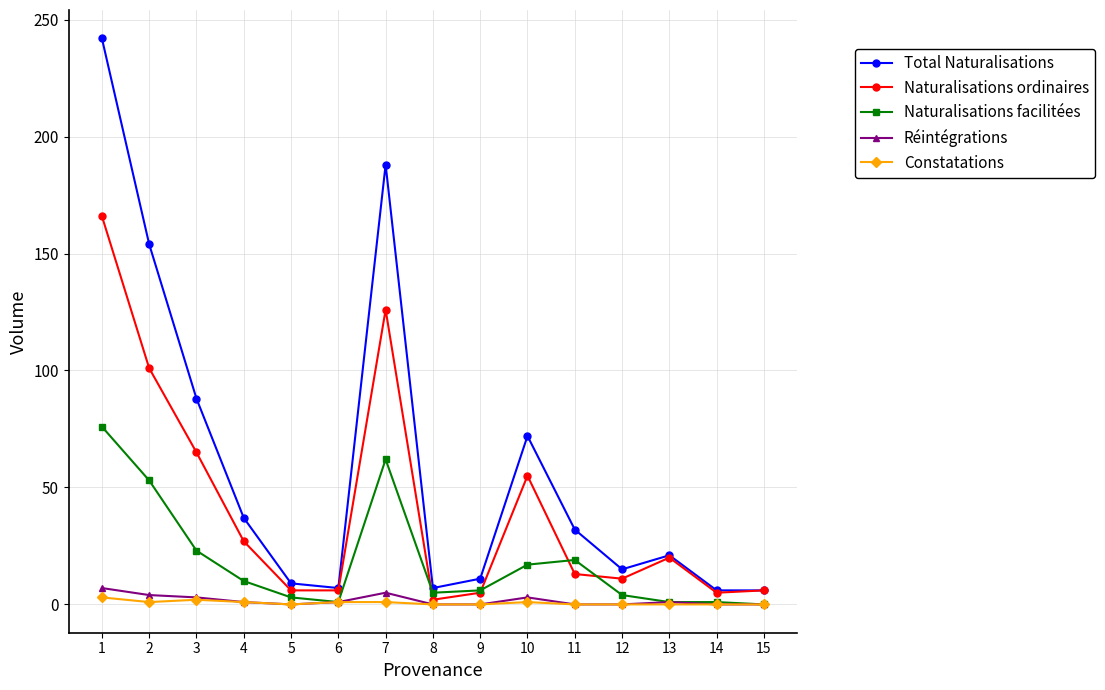

At which label does Réintégrations first exceed 1?

1